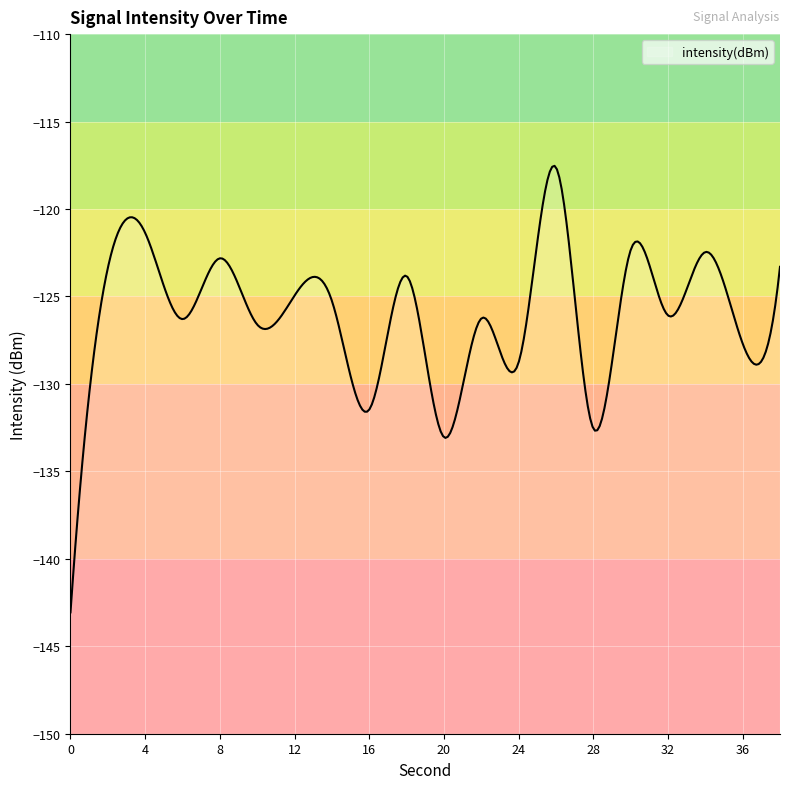

The chart shows a value of -28.4 at 2. True or false?

False